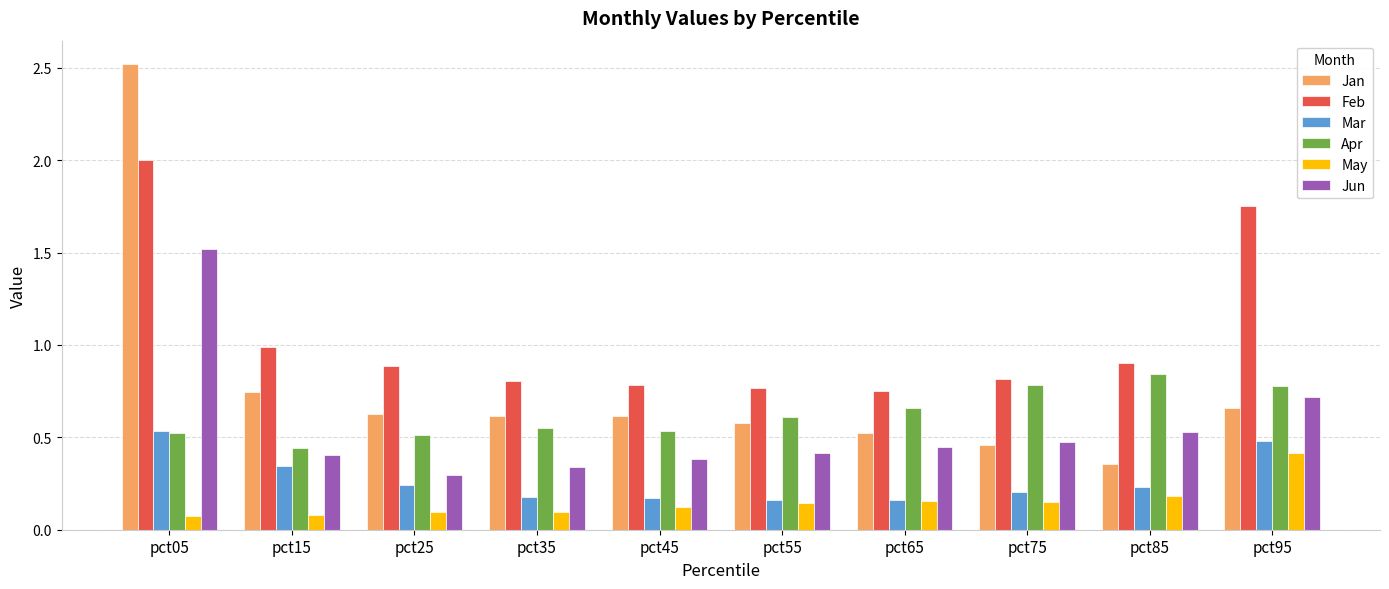

What is the total value across all series at pct25?

2.7